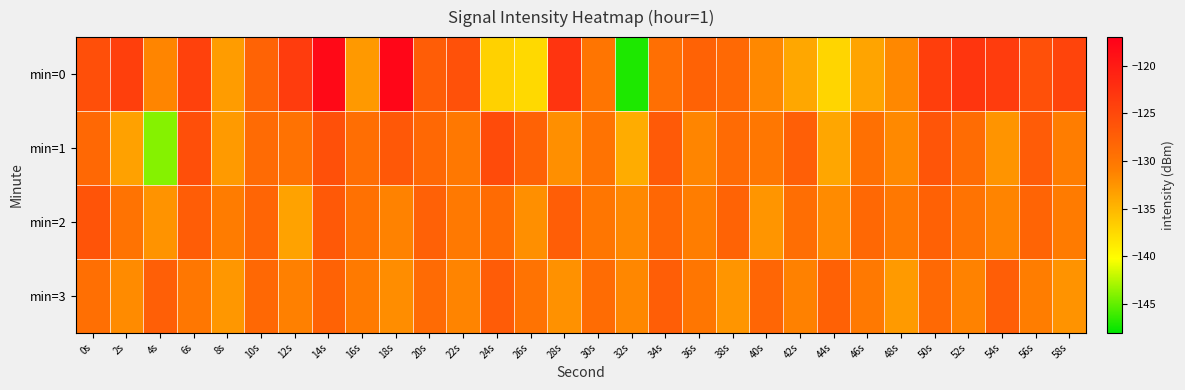

Count the number of data series in this chart.

4